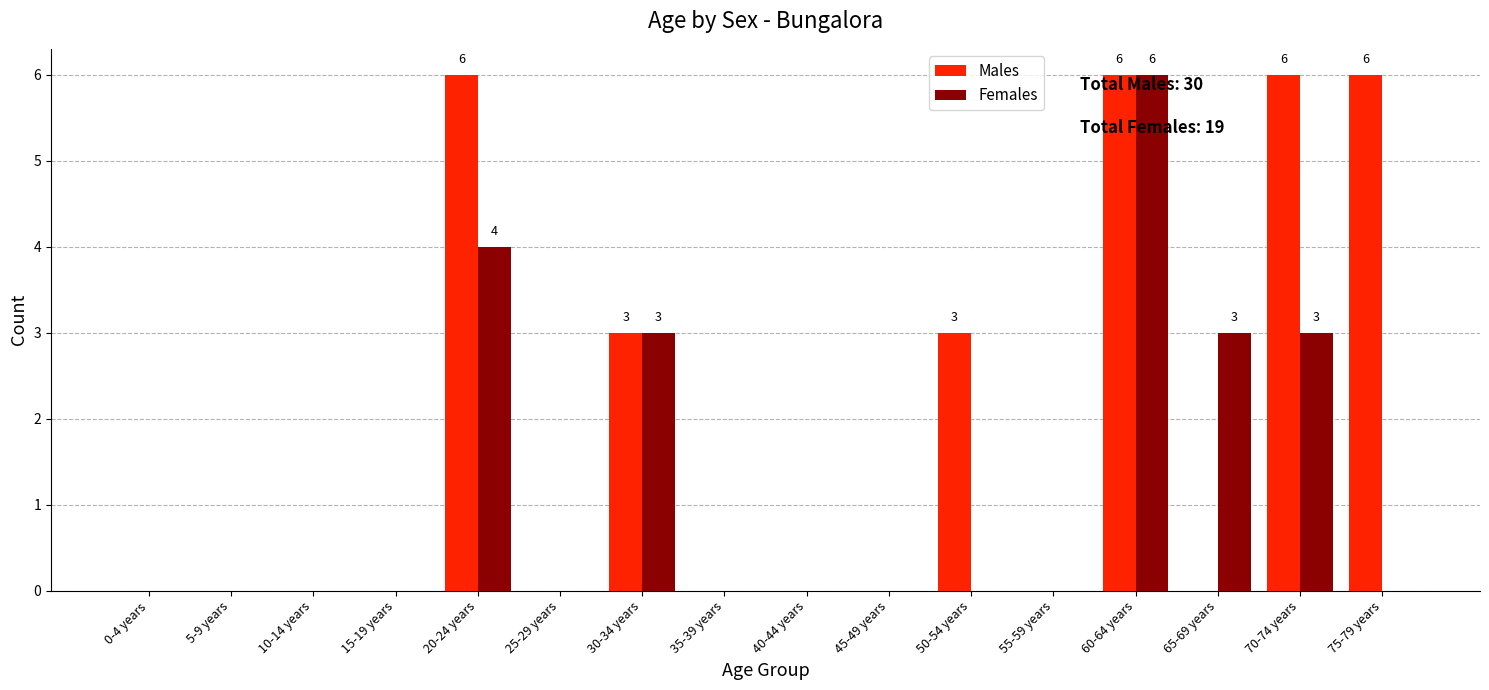

Which series changed the most between 55-59 years and 70-74 years?

Males